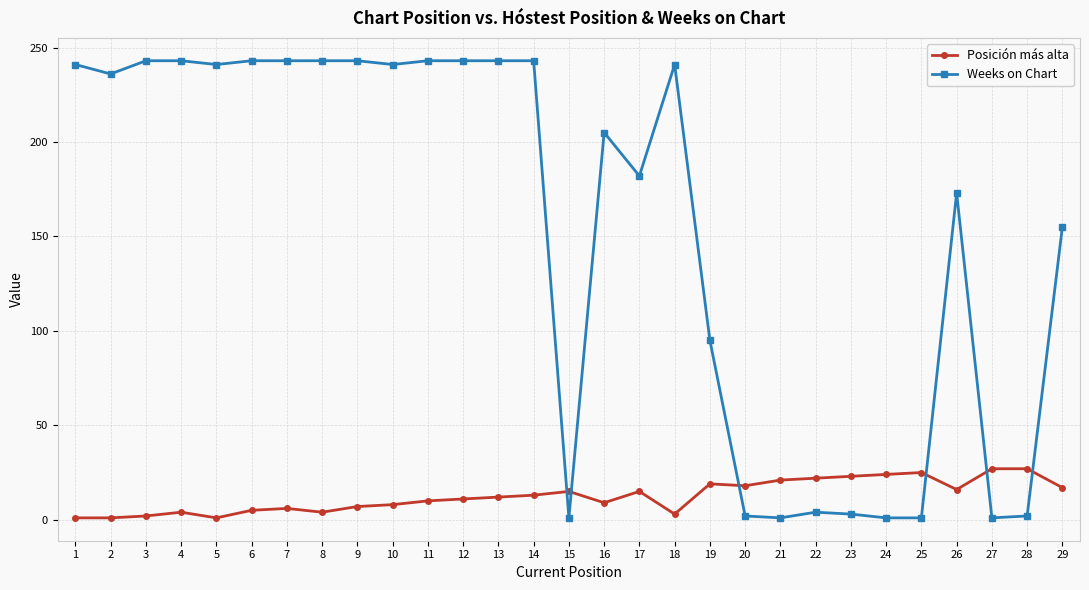

Rank the series by their average value, from lowest to highest.

Posición más alta, Weeks on Chart